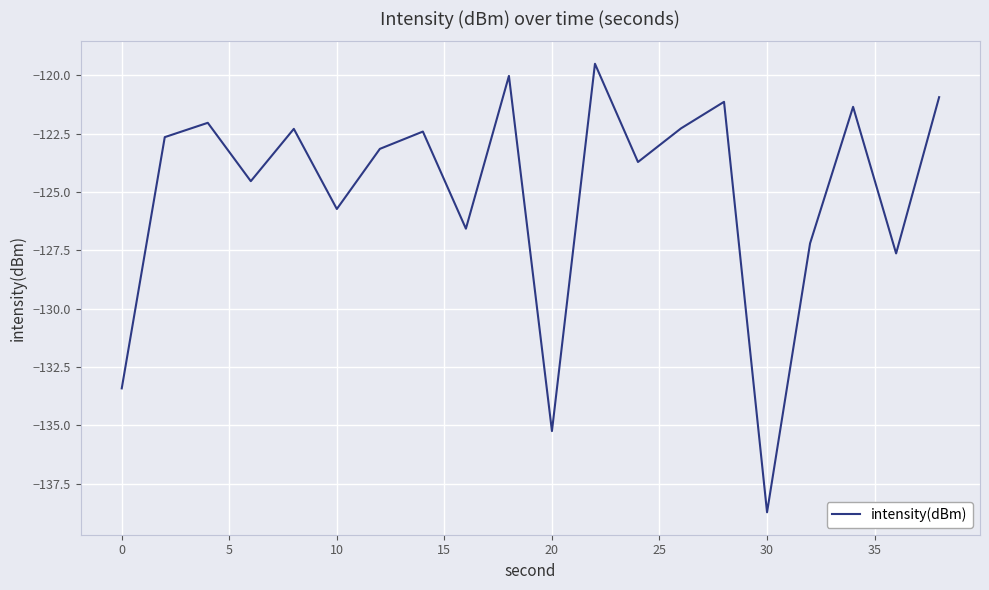

What is the smallest value displayed?

-138.7